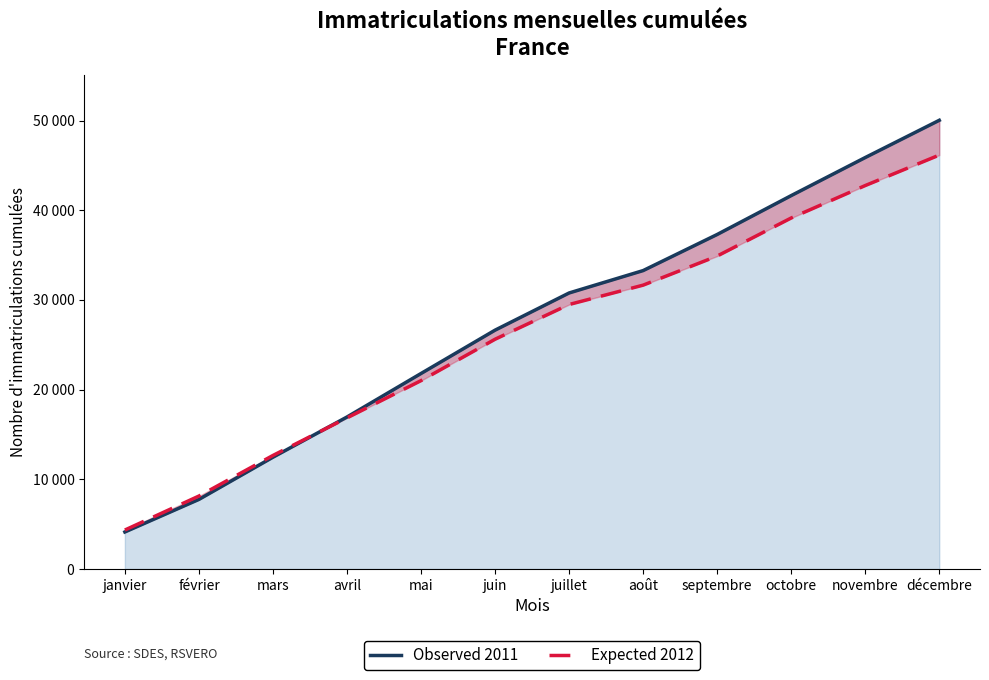

After their last crossing, which series has the higher values: Observed 2011 or Expected 2012?

Observed 2011